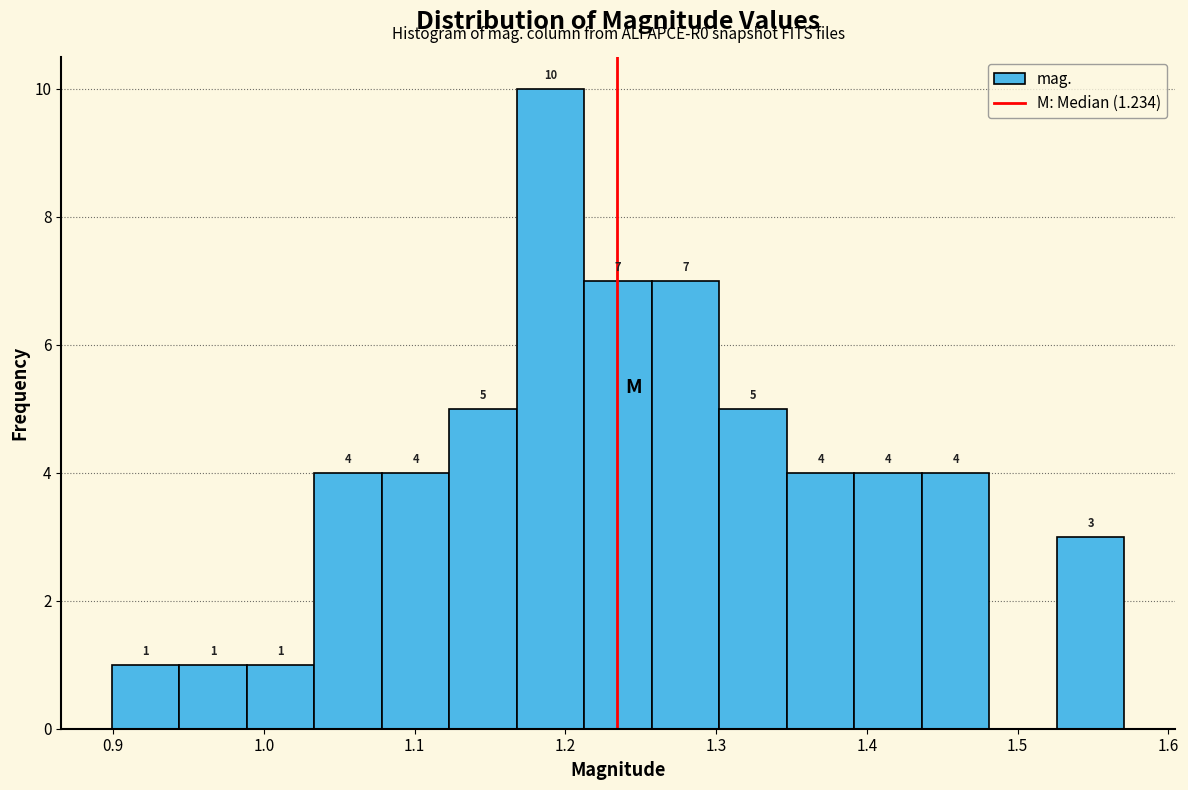

Which range on the x-axis has the tallest bar?

1.17 to 1.21